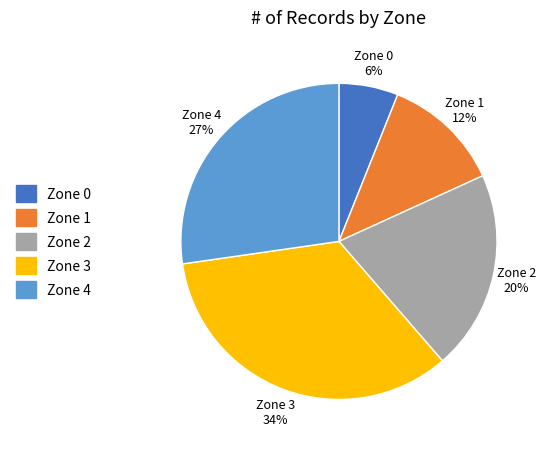

How many slices are in this pie chart?

5